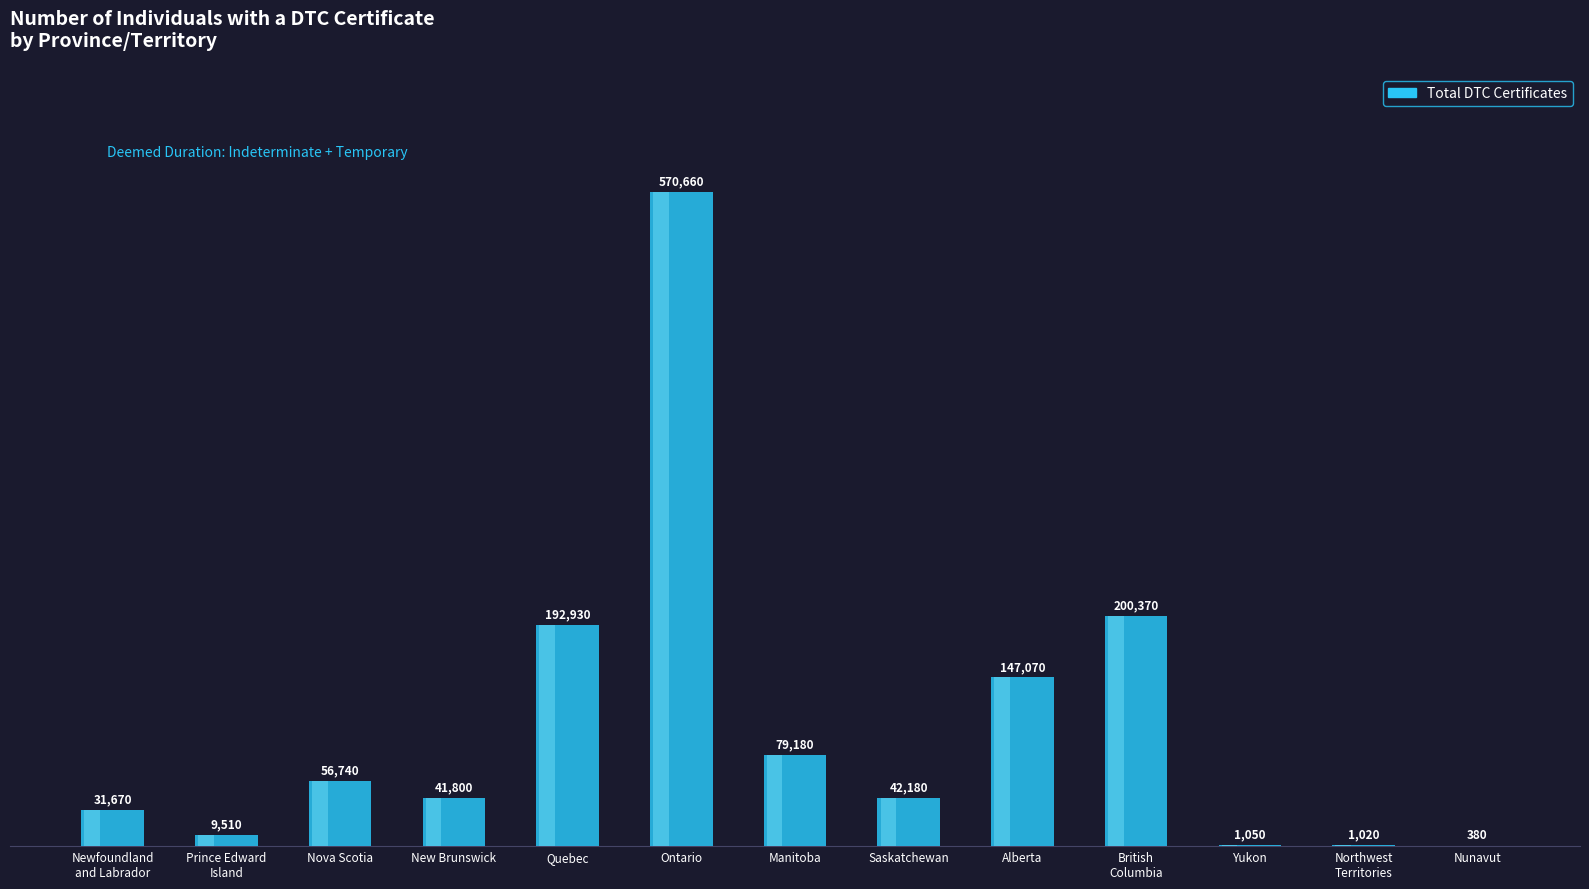

The value at Yukon is 1050. True or false?

True